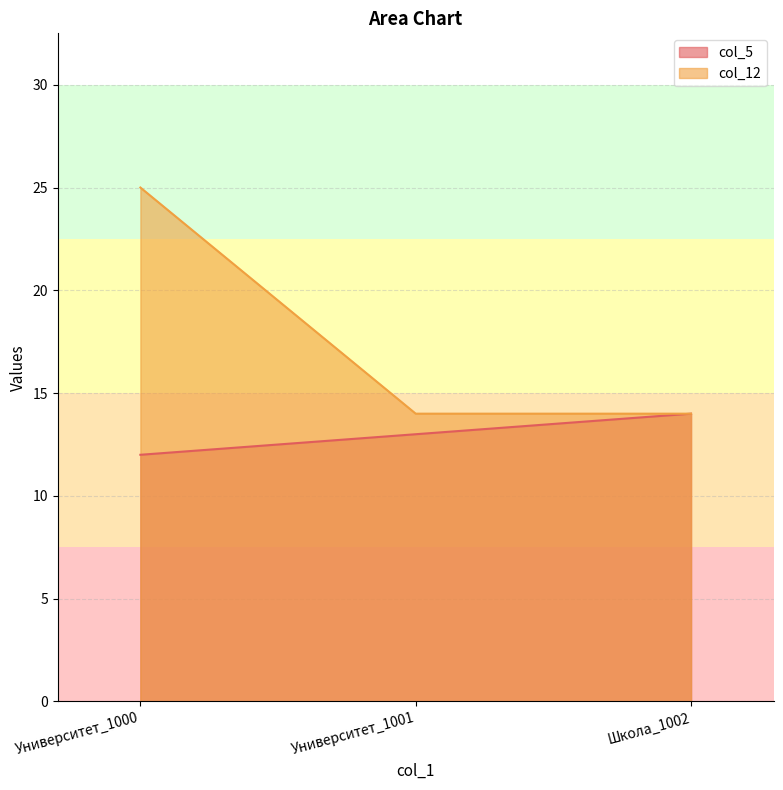

What is the lowest value of the col_5 series?

12